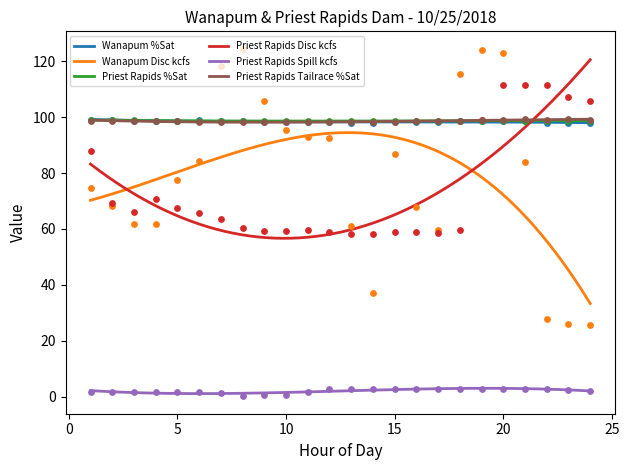

Which series has the widest spread of Y values?

Wanapum Disc kcfs